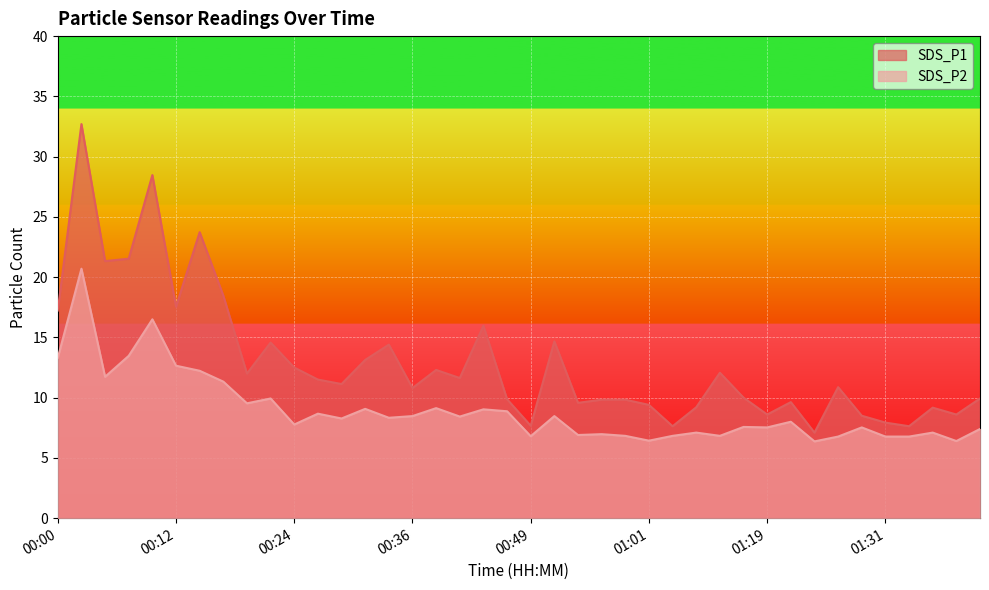

The value of SDS_P1 at 00:34 is 14.4. True or false?

True